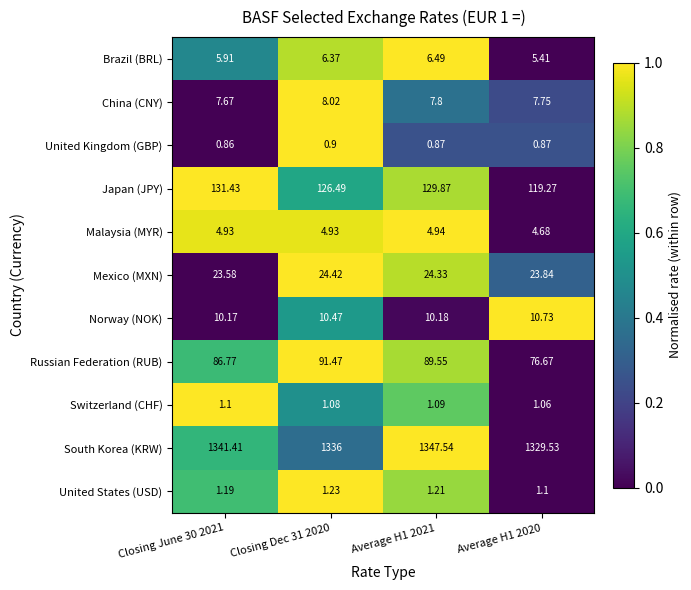

Which series has the largest total across all categories?

South Korea (KRW)